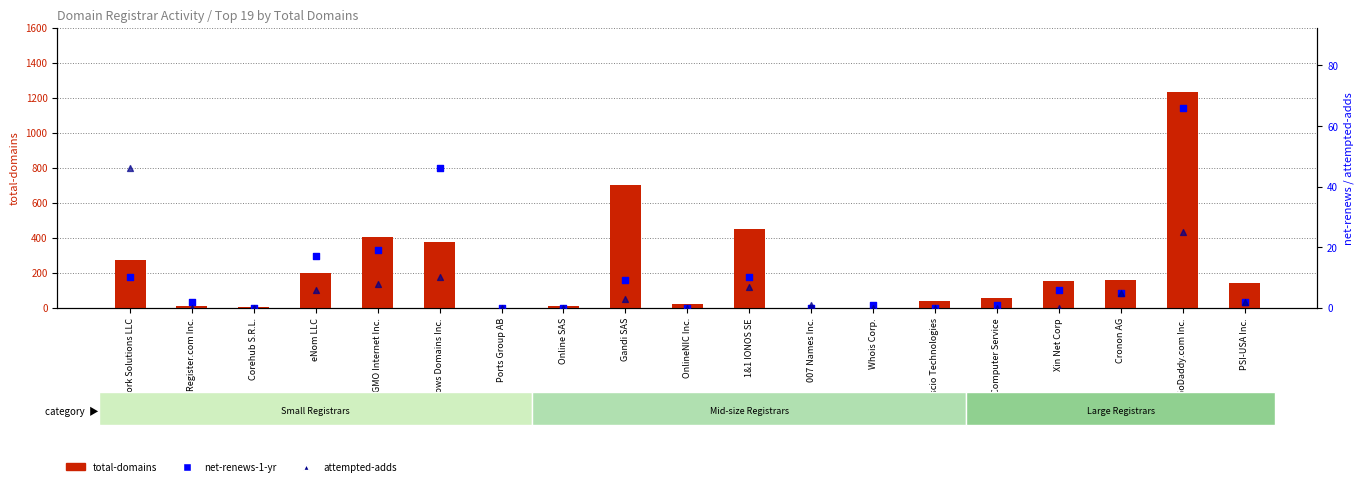

What are all the series names shown in the legend?

total-domains, net-renews-1-yr, attempted-adds